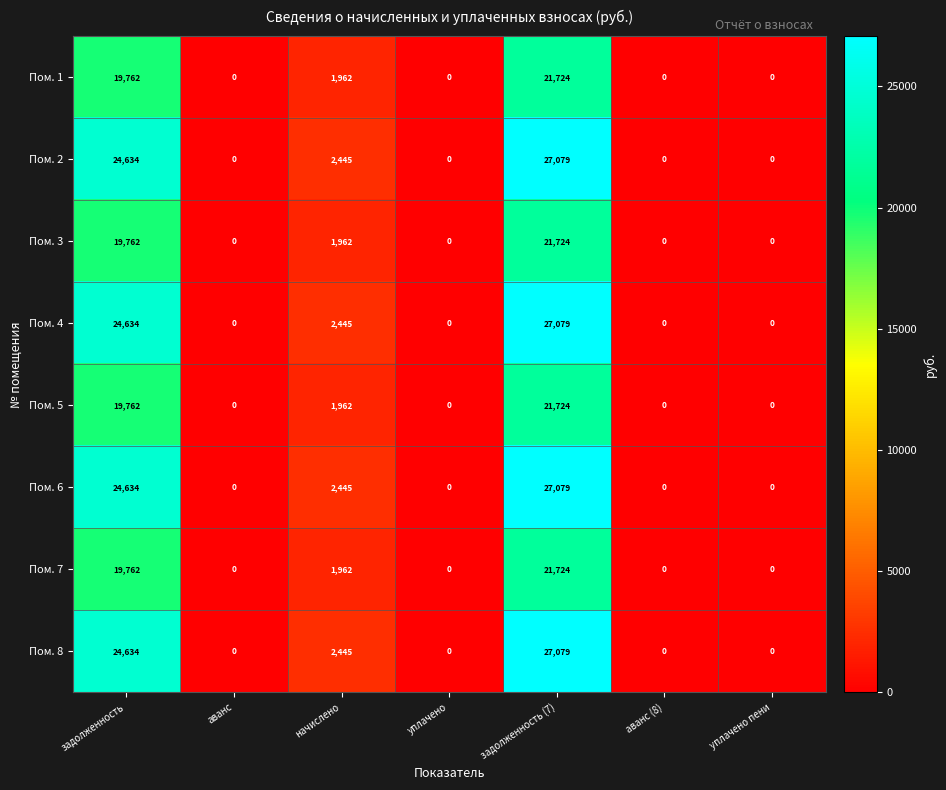

What is the sum of all Пом. 8 values?

54158